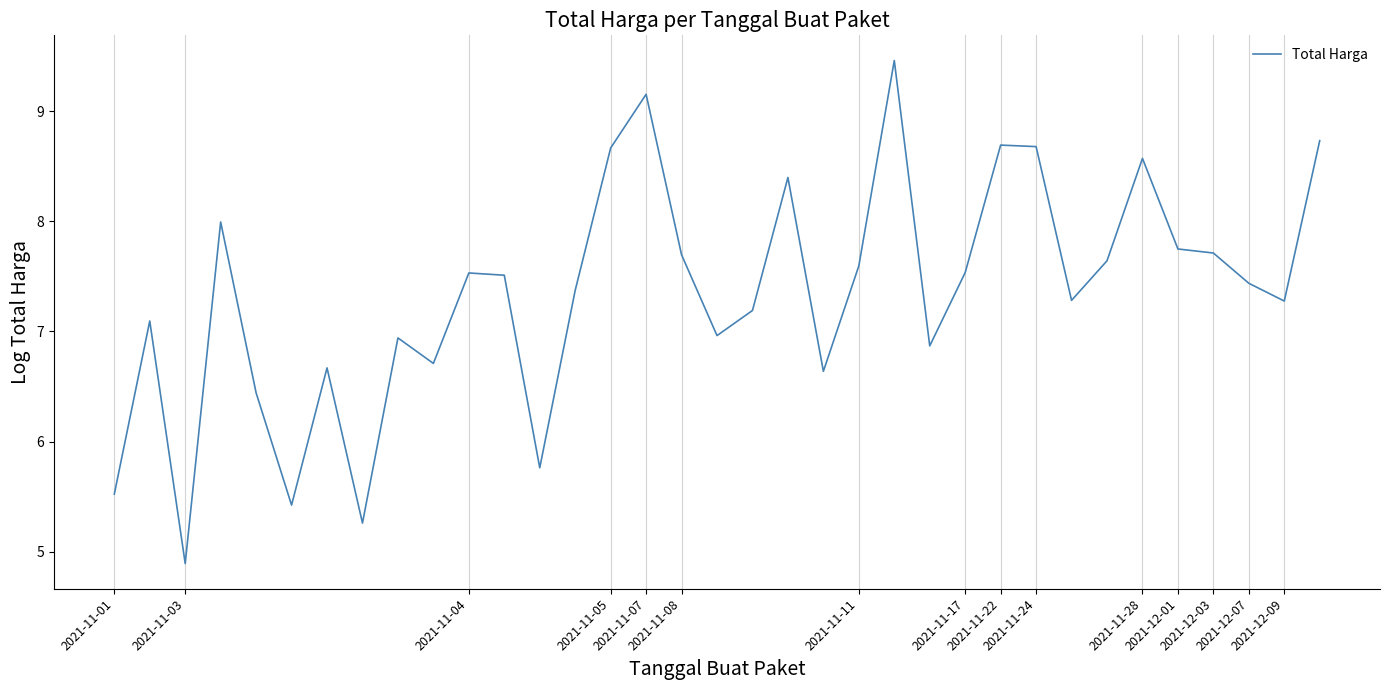

What is the maximum value shown in the chart?

9.5